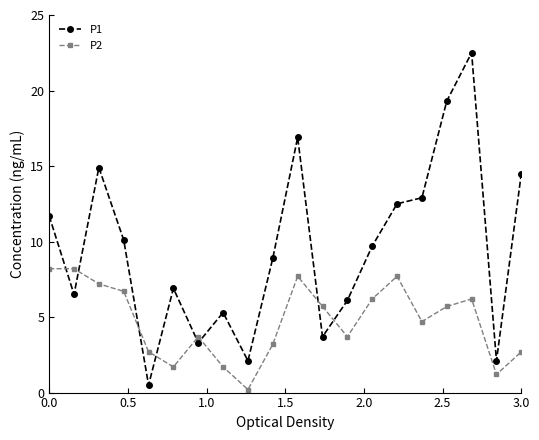

True or false: P1 has more than 1 points higher than both neighbors.

True